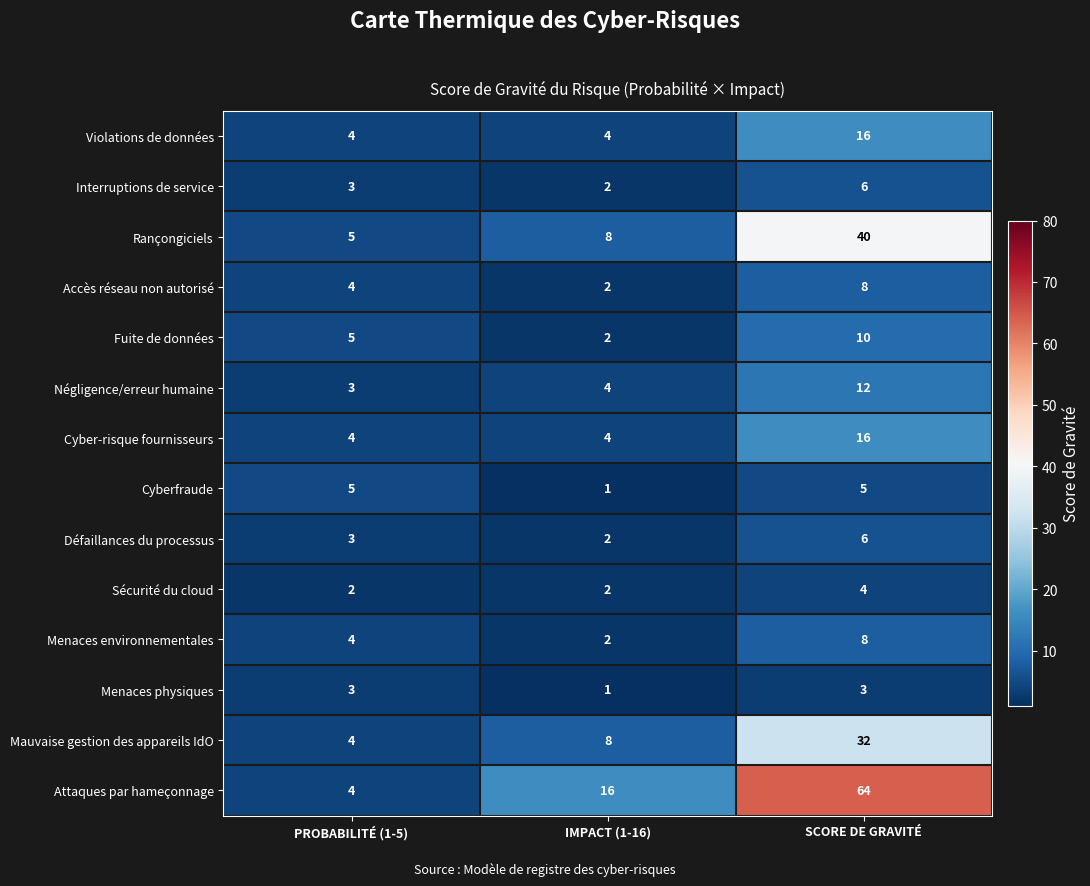

The Cyber-risque fournisseurs series shows 1 at IMPACT (1-16). True or false?

False